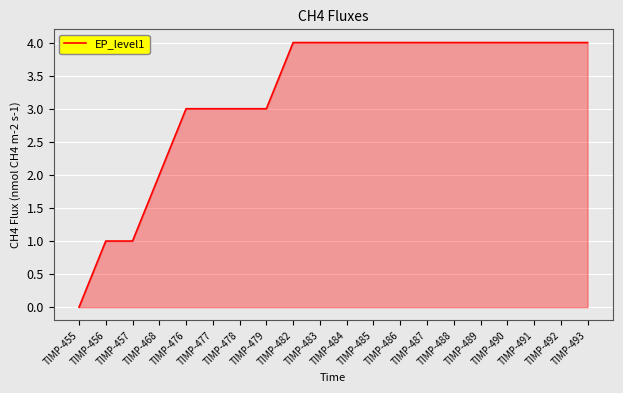

Reading right to left, what are all the values shown in this chart?

TIMP-493=4	TIMP-492=4	TIMP-491=4	TIMP-490=4	TIMP-489=4	TIMP-488=4	TIMP-487=4	TIMP-486=4	TIMP-485=4	TIMP-484=4	TIMP-483=4	TIMP-482=4	TIMP-479=3	TIMP-478=3	TIMP-477=3	TIMP-476=3	TIMP-468=2	TIMP-457=1	TIMP-456=1	TIMP-455=0